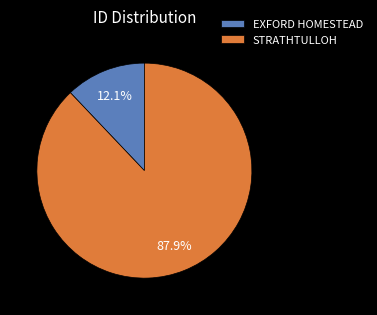

What is the smallest slice in the pie chart?

EXFORD HOMESTEAD